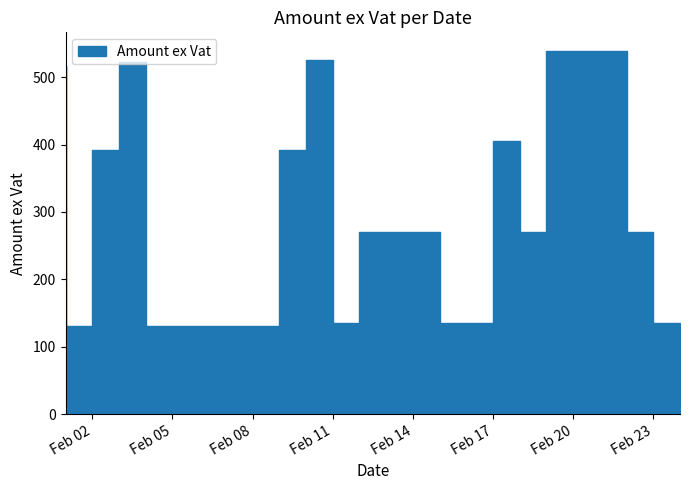

Does the chart display data point markers on the line(s)?

No